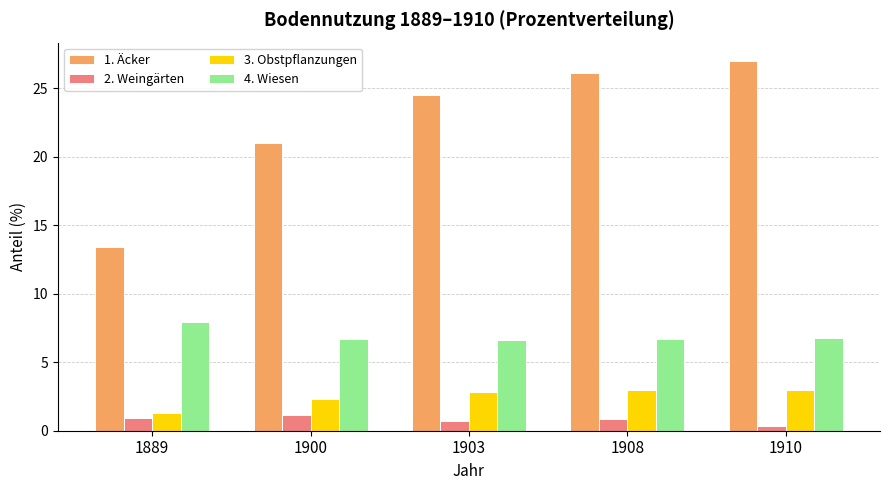

Rank the series by their maximum value, from lowest to highest.

2. Weingärten, 3. Obstpflanzungen, 4. Wiesen, 1. Äcker